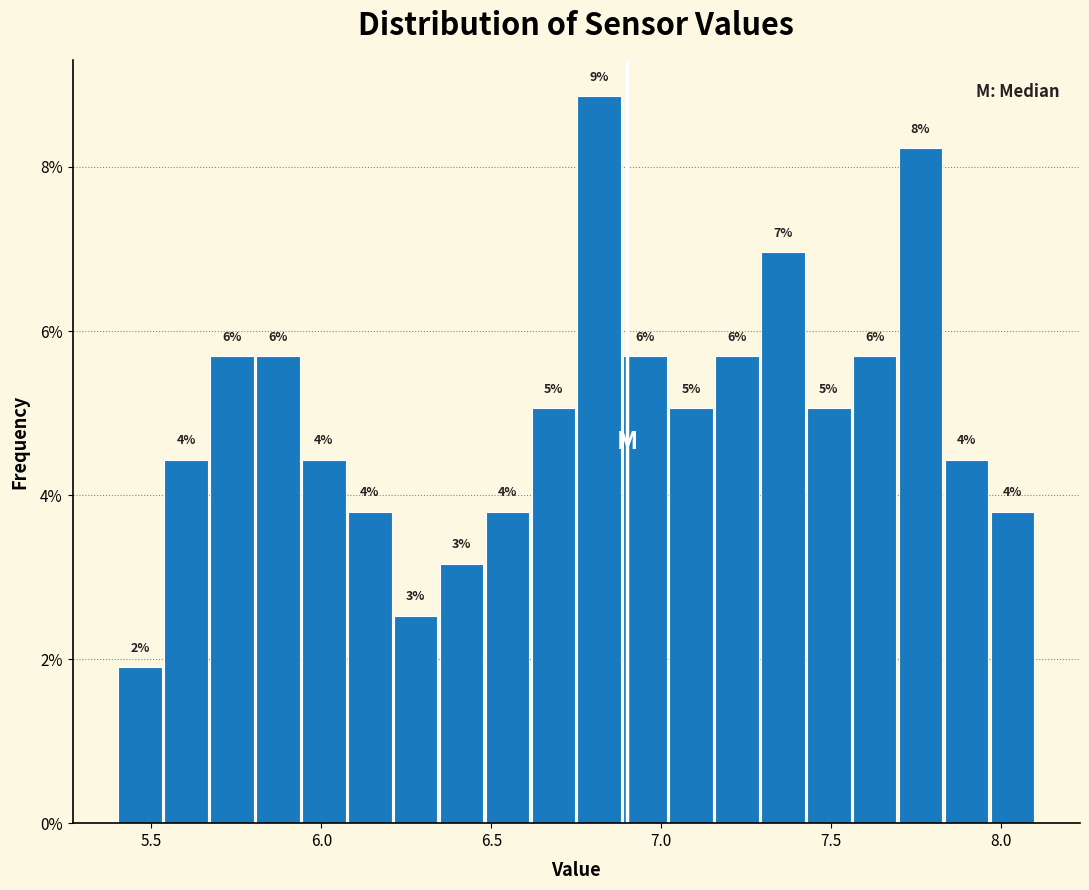

Read against the x-axis, roughly where is the centre of the tallest bar?

6.80